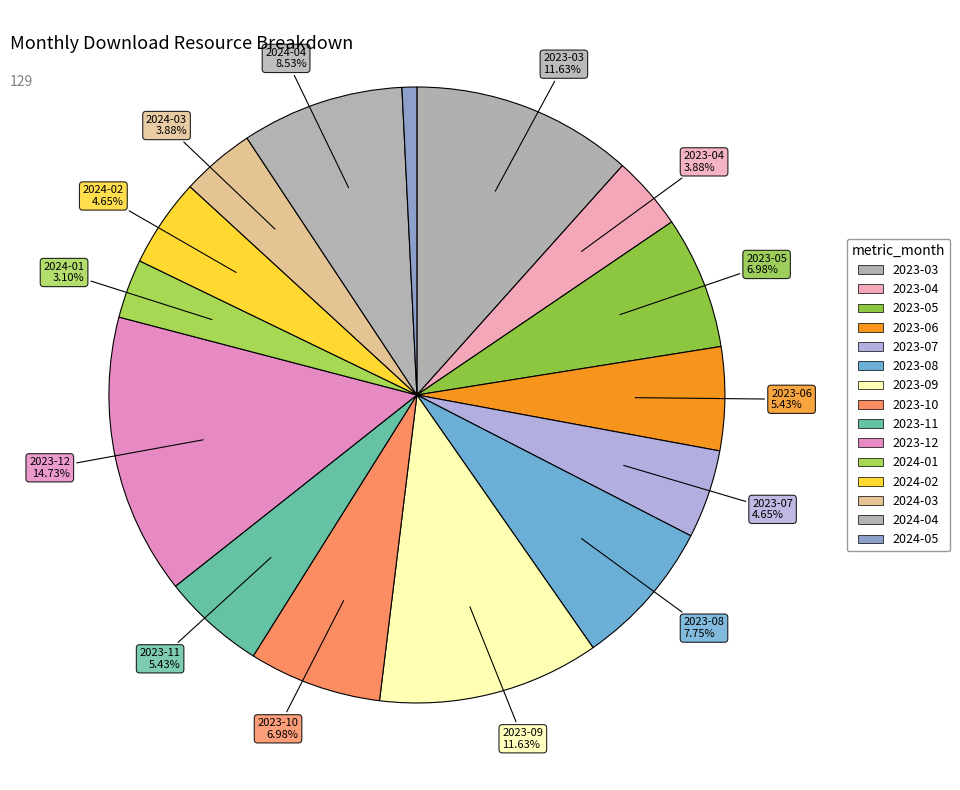

To the nearest percent, what is the combined percentage of 2023-10 and 2023-05?

14%